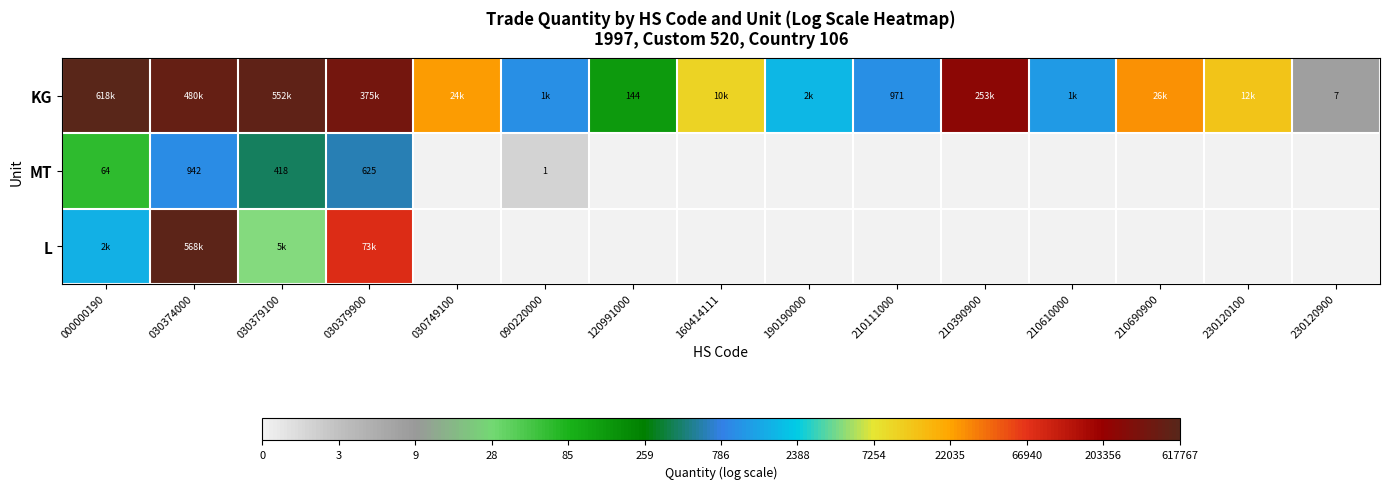

Rank the series by their maximum value, from lowest to highest.

MT, L, KG